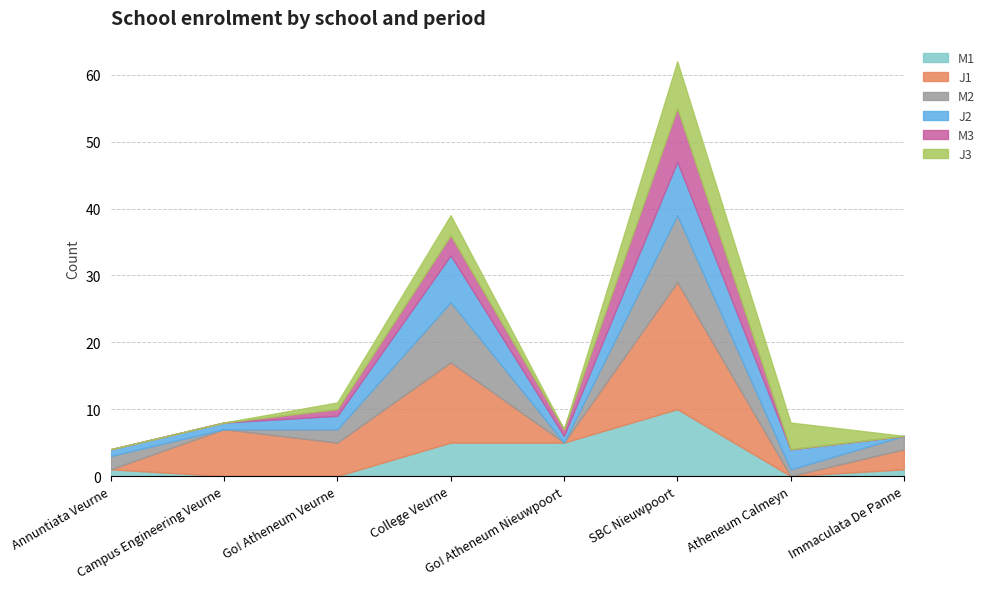

True or false: J2 has a value of 5 at Atheneum Calmeyn.

False